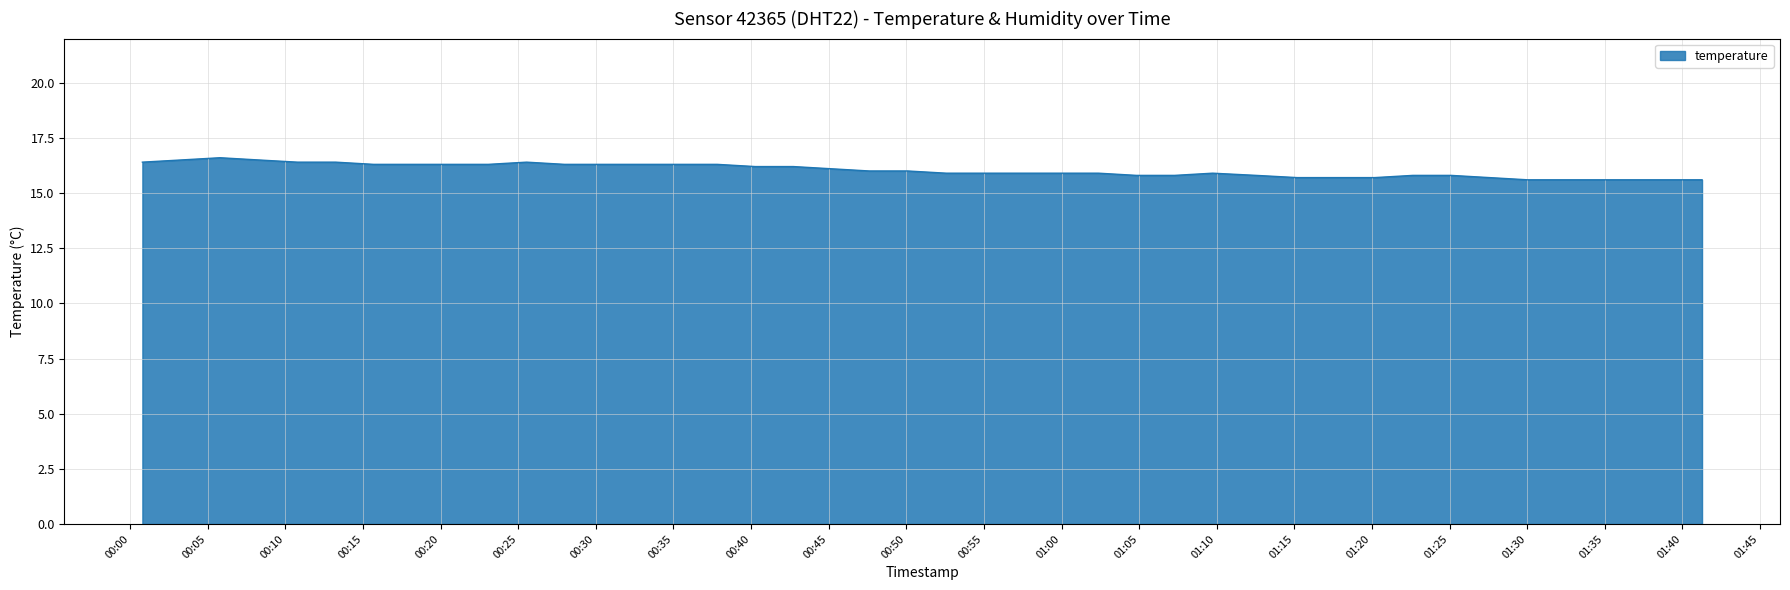

What is the smallest value displayed?

15.6